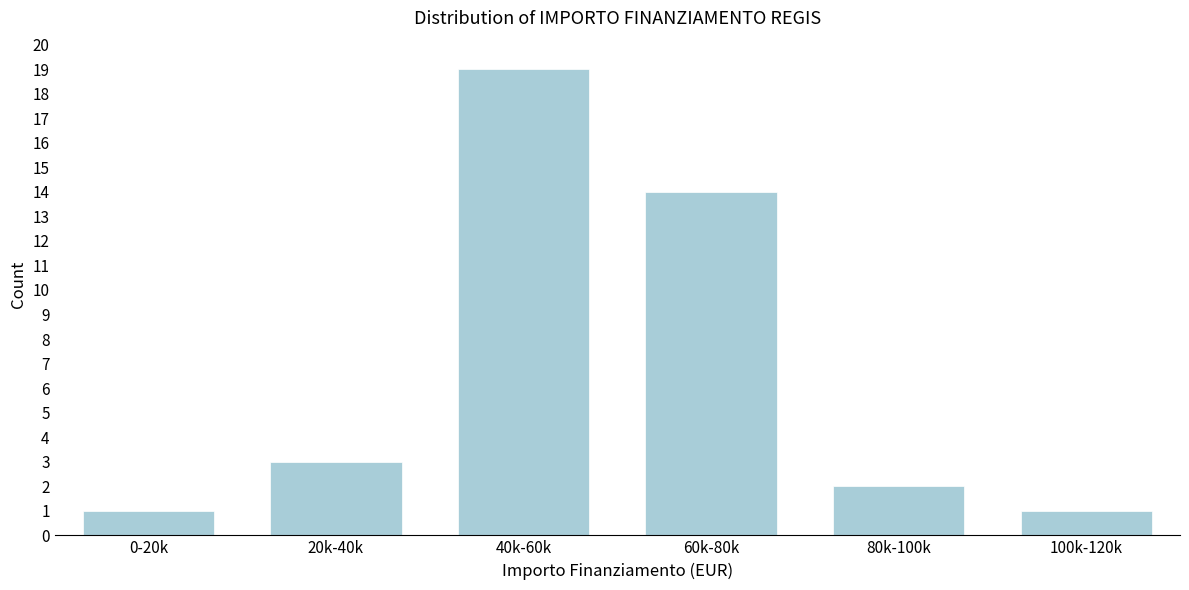

Reading right to left, what are all the values shown in this chart?

100k-120k=1	80k-100k=2	60k-80k=14	40k-60k=19	20k-40k=3	0-20k=1